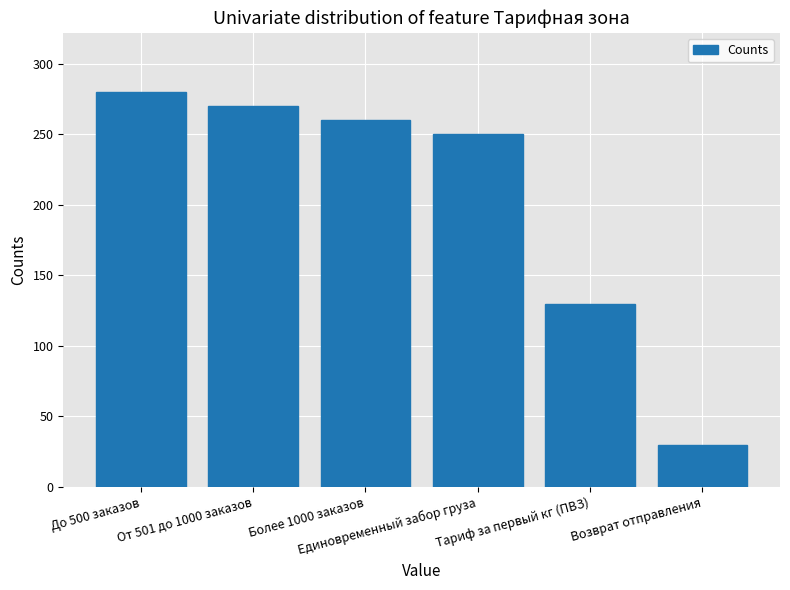

What is the maximum value shown in the chart?

280